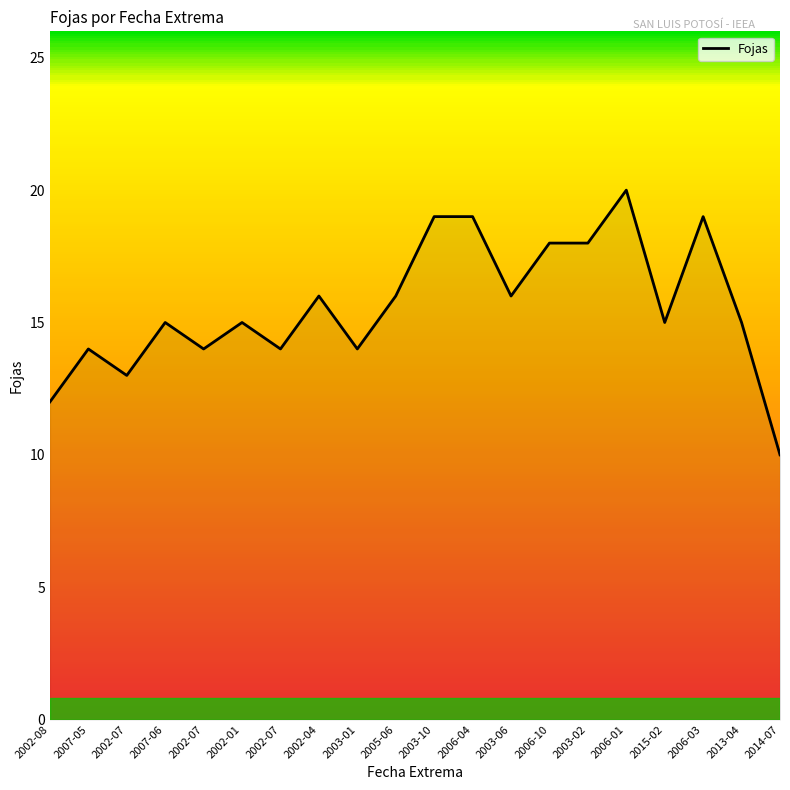

Does the chart display data point markers on the line(s)?

No